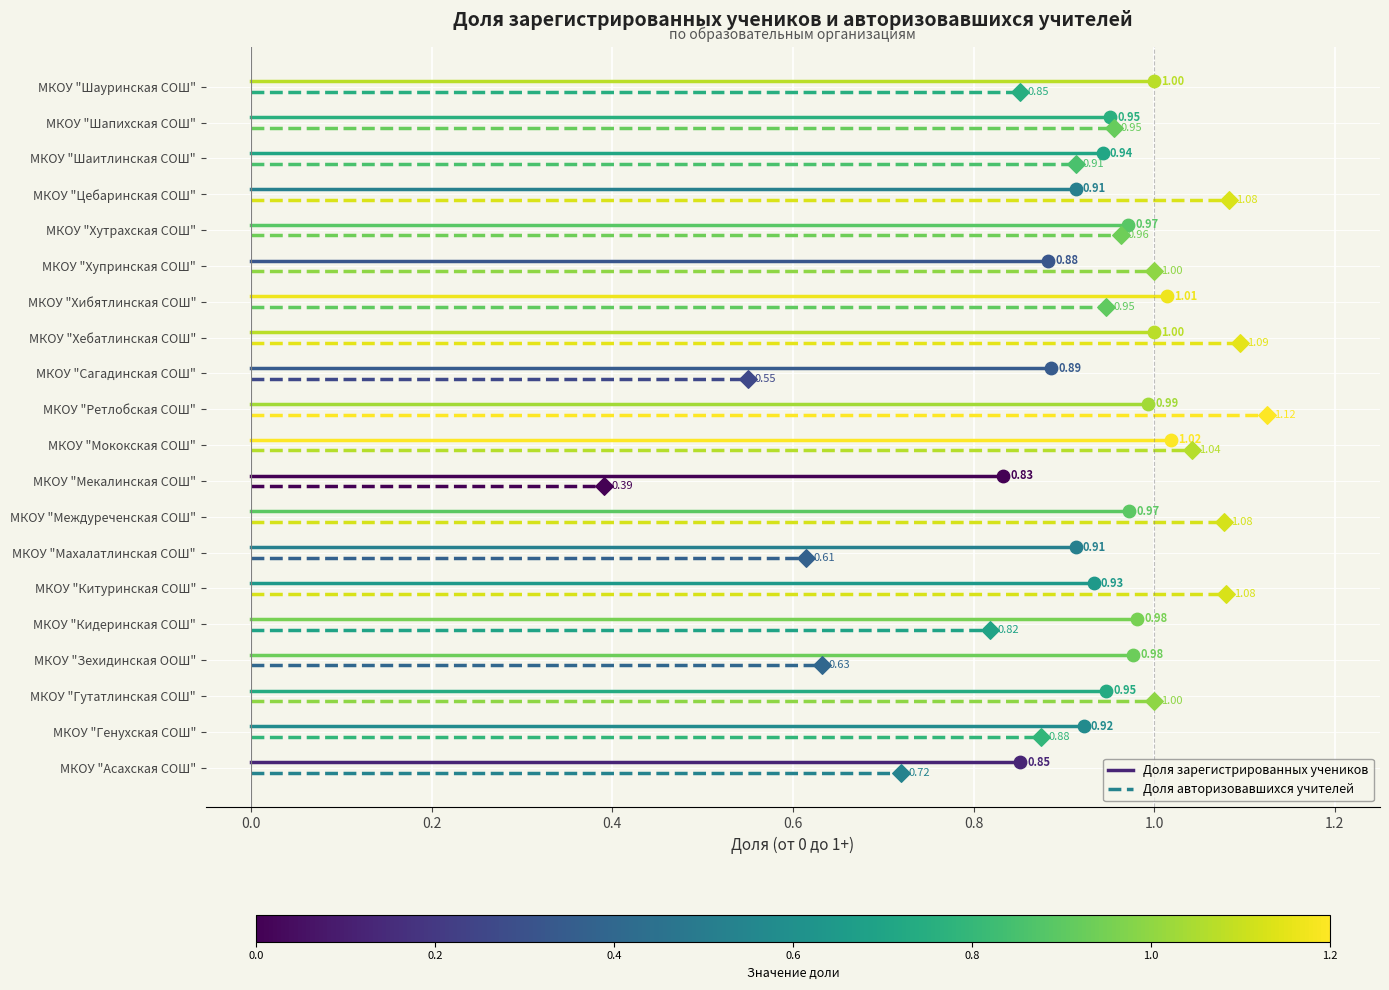

What are all the series names shown in the legend?

Доля зарегистрированных учеников, Доля авторизовавшихся учителей